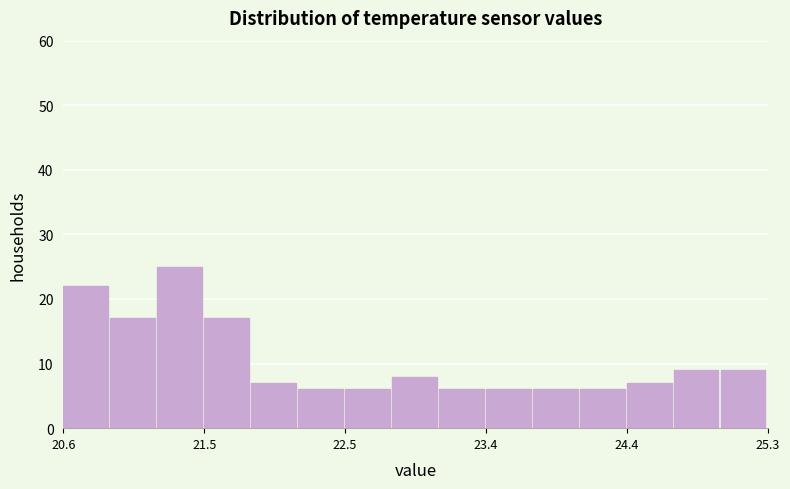

Around what value on the x-axis is the tallest bar? Give the approximate position of its centre, as read against the axis.

21.4